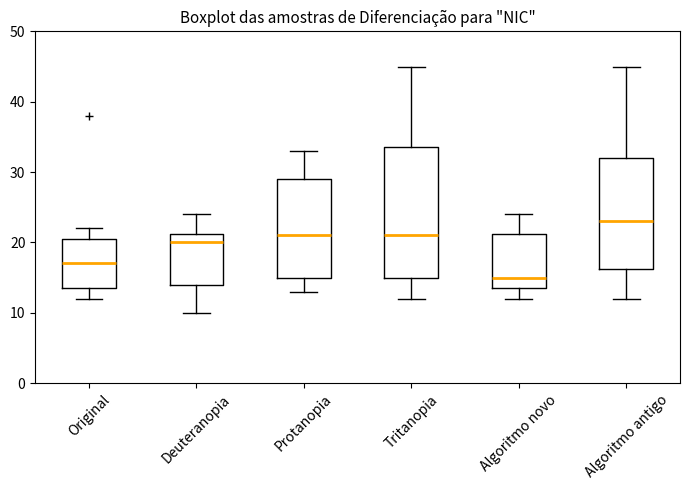

Which box's median line is the lowest?

Algoritmo novo